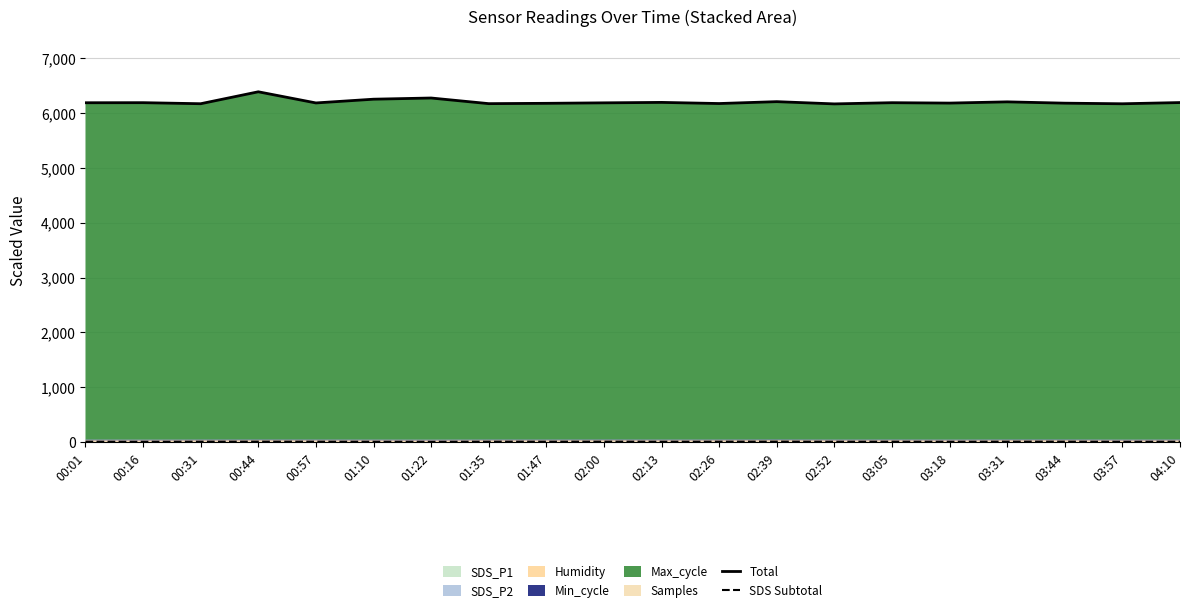

How many interior local peaks does the SDS Subtotal series have?

5